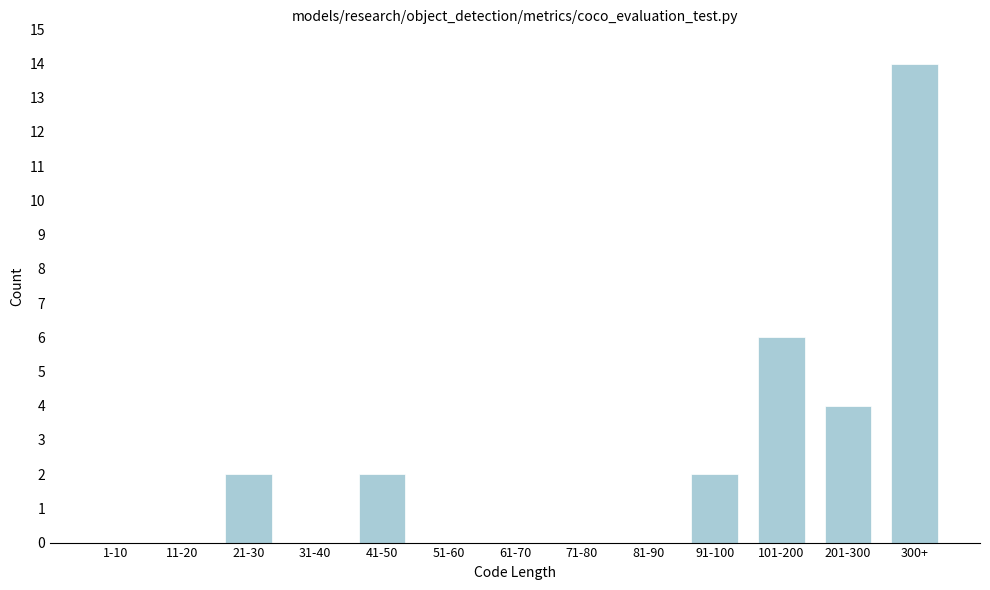

Reading left to right, list all the values displayed in this chart.

1-10=0	11-20=0	21-30=2	31-40=0	41-50=2	51-60=0	61-70=0	71-80=0	81-90=0	91-100=2	101-200=6	201-300=4	300+=14